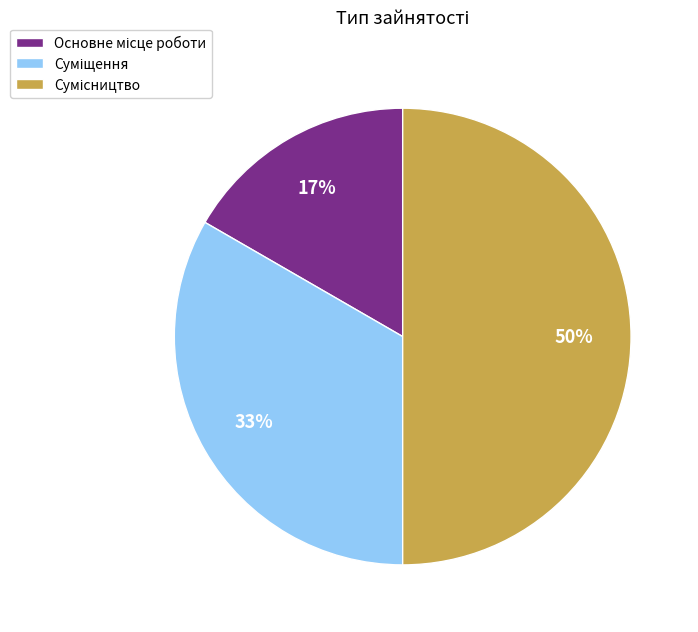

To the nearest percent, what is the difference between the largest and smallest slice percentages?

33%